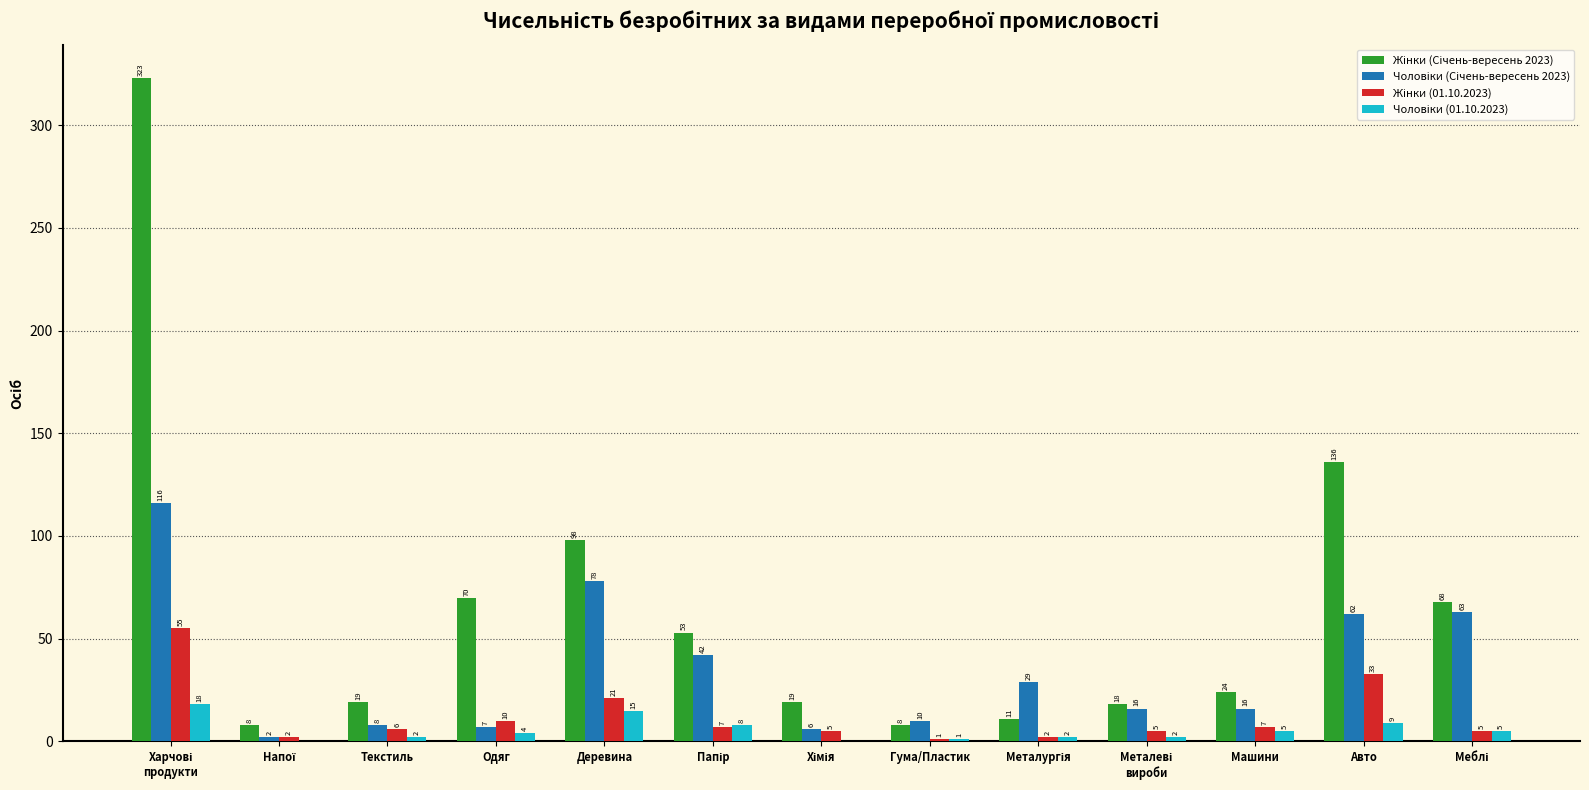

What is the greatest value displayed?

323